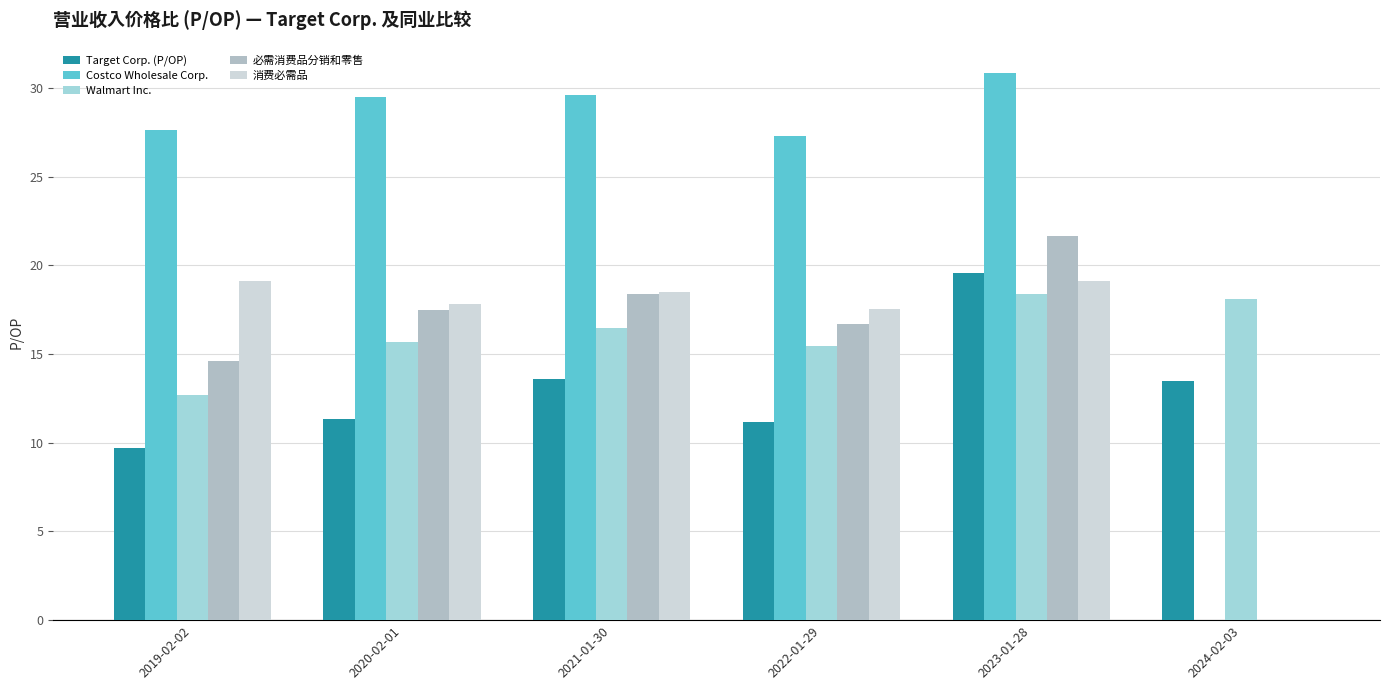

How many data points does each series have?

6